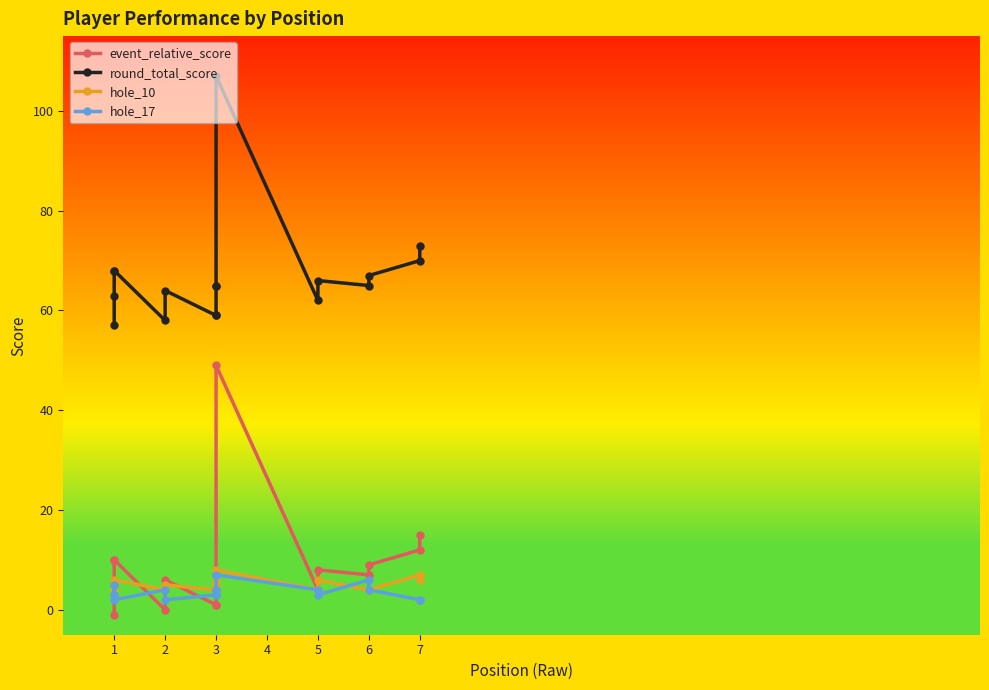

How many interior local valleys does the round_total_score series have?

3